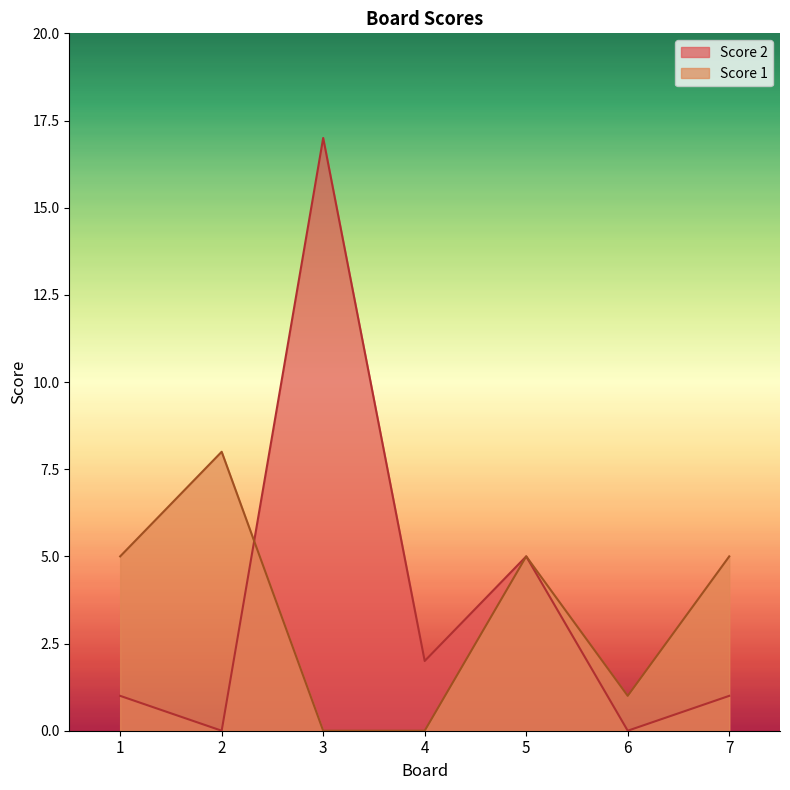

At how many categories does at least one series exceed 4?

5